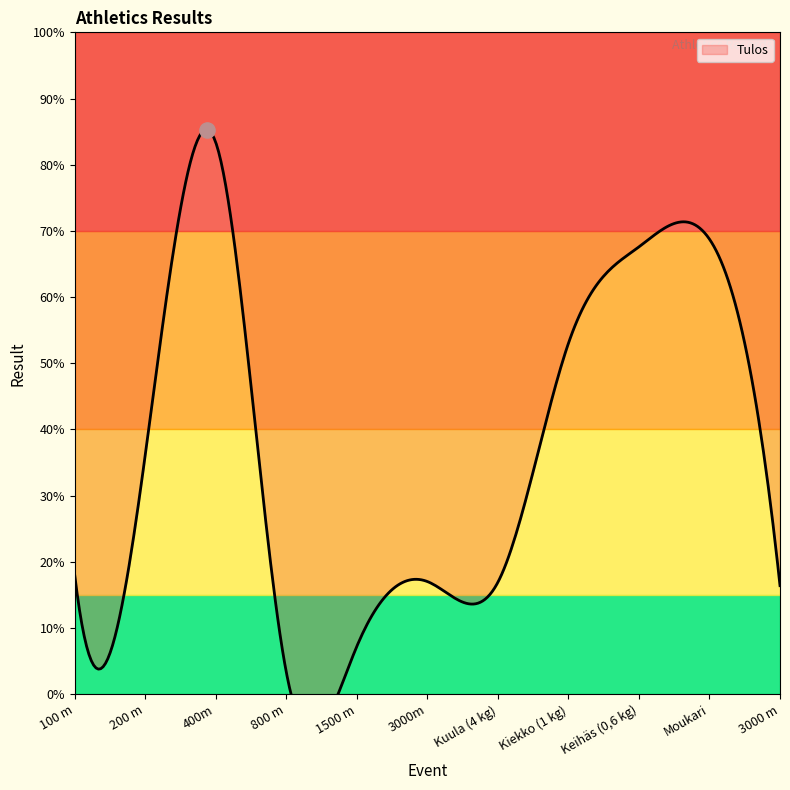

Which has a higher value, 400m or 3000m?

400m